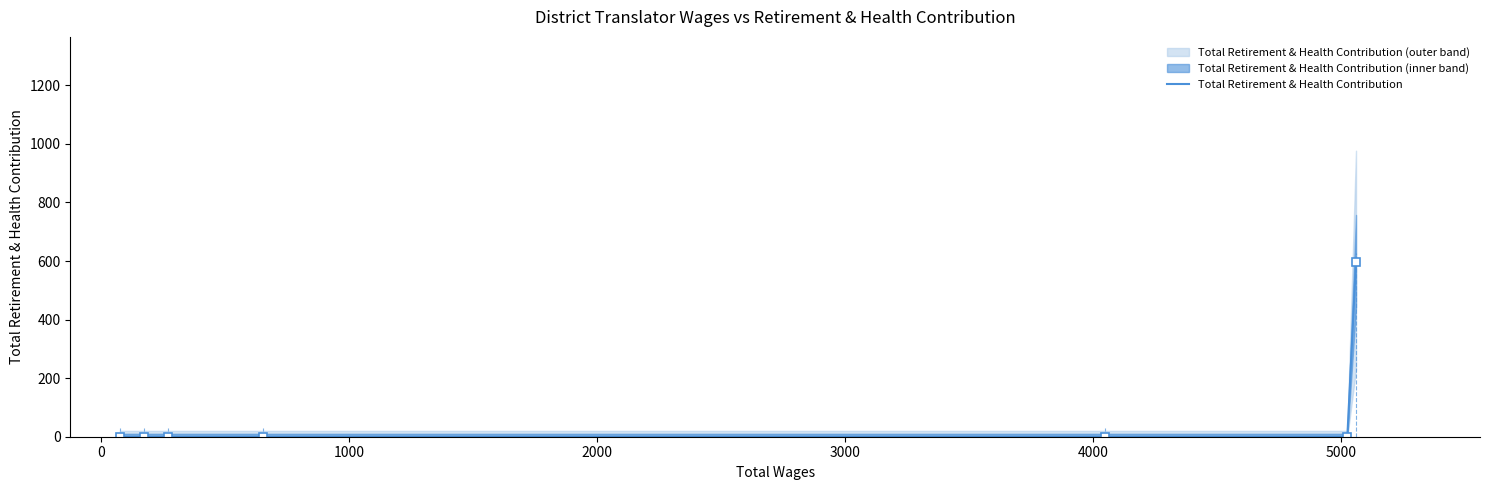

What is the highest value of the Total Retirement & Health Contribution series?

598